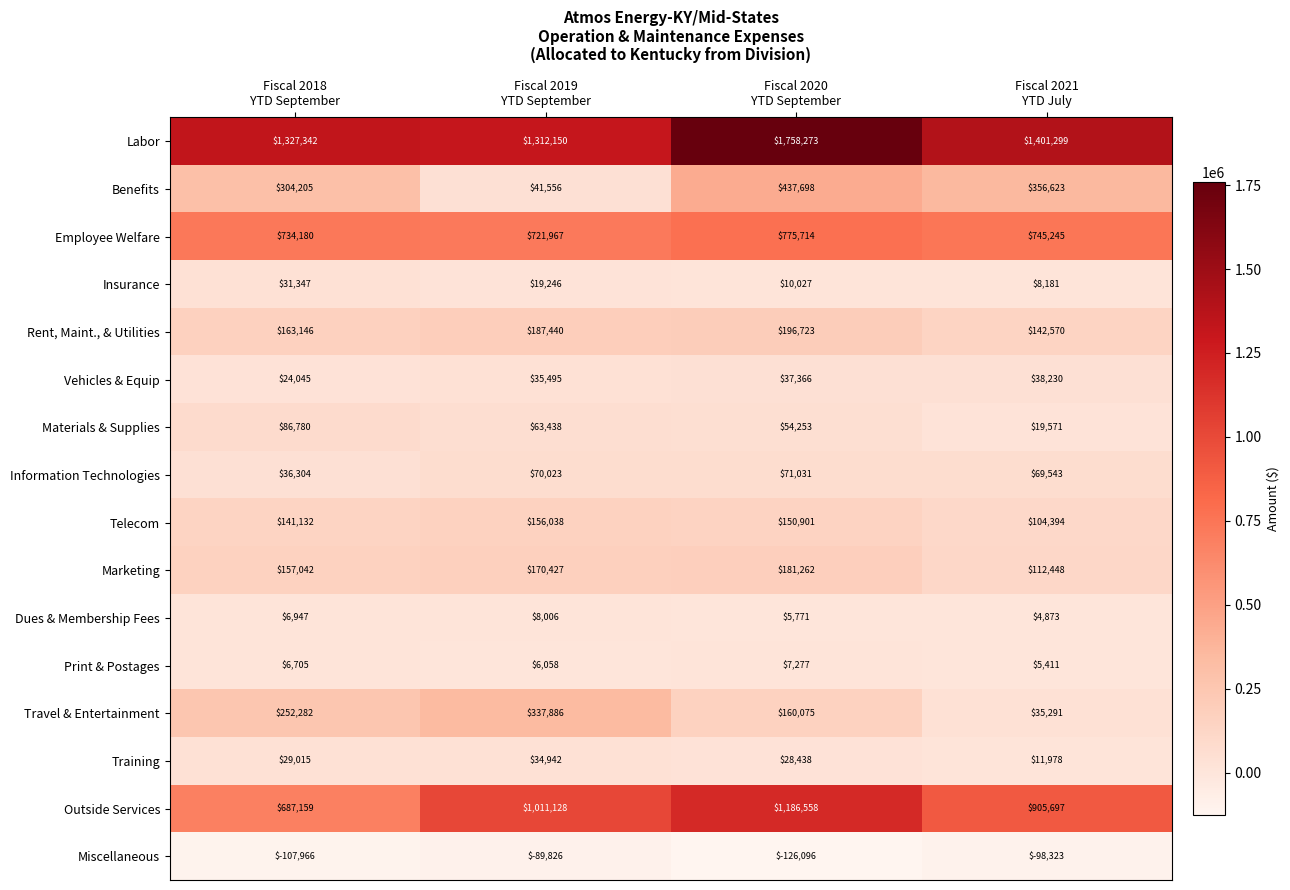

List the series in order of their peak value, lowest first.

Miscellaneous, Print & Postages, Dues & Membership Fees, Insurance, Training, Vehicles & Equip, Information Technologies, Materials & Supplies, Telecom, Marketing, Rent, Maint., & Utilities, Travel & Entertainment, Benefits, Employee Welfare, Outside Services, Labor